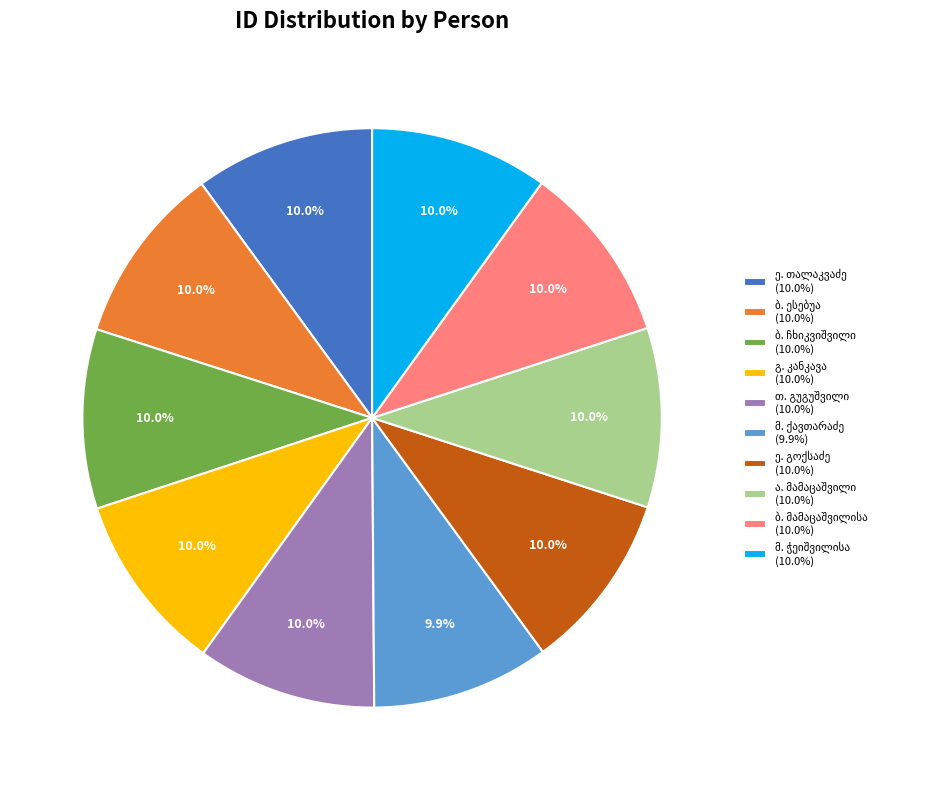

Is there any slice that represents more than half of the pie?

No